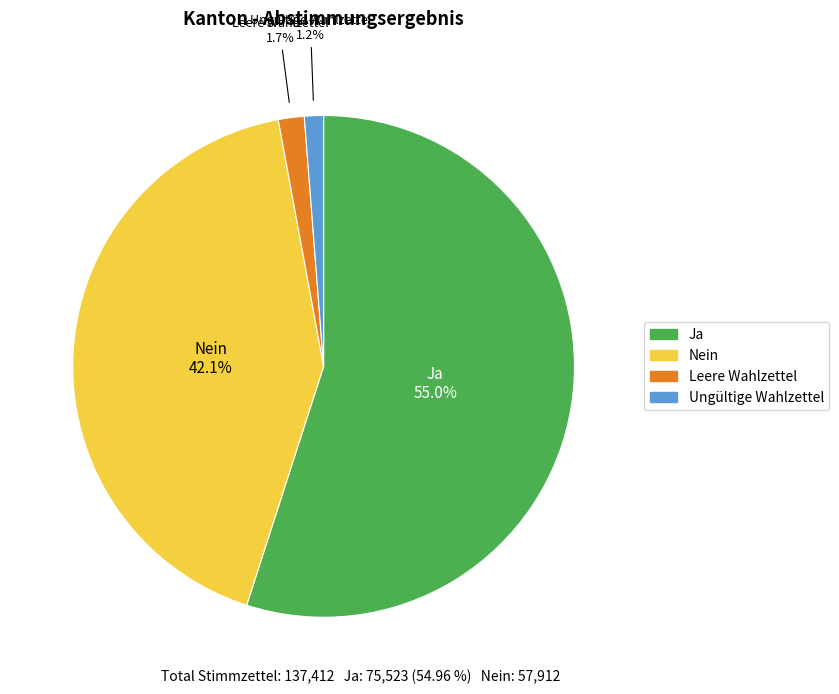

Which slice is the largest?

Ja